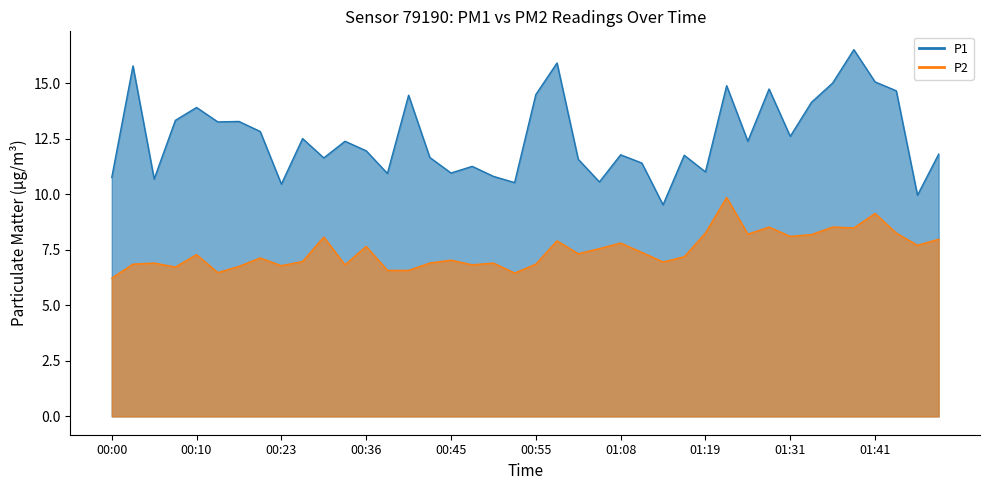

List the series in order of their overall mean, highest first.

P1, P2